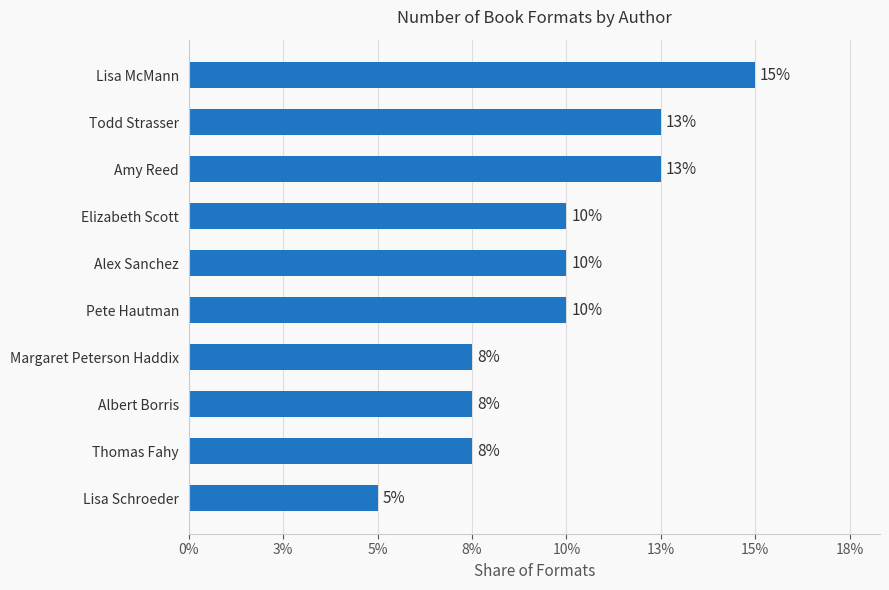

Are the bars horizontal?

Yes